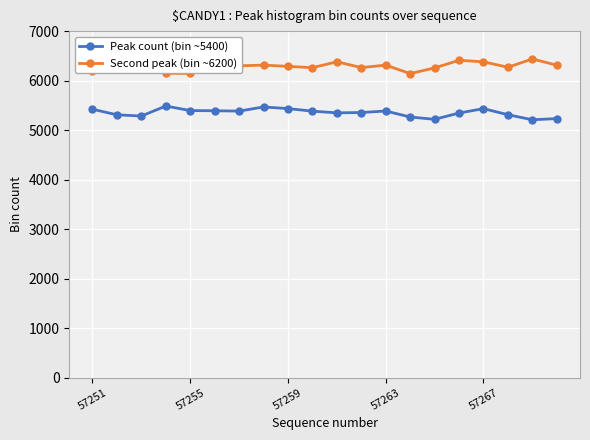

At how many categories does at least one series exceed 5605?

20